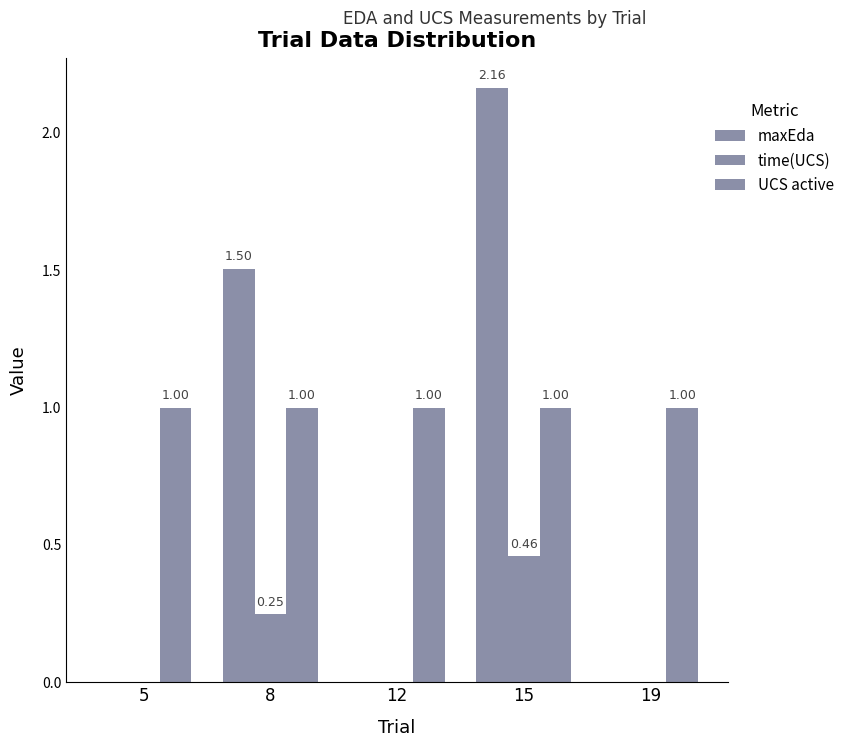

At how many categories does at least one series exceed 2?

1